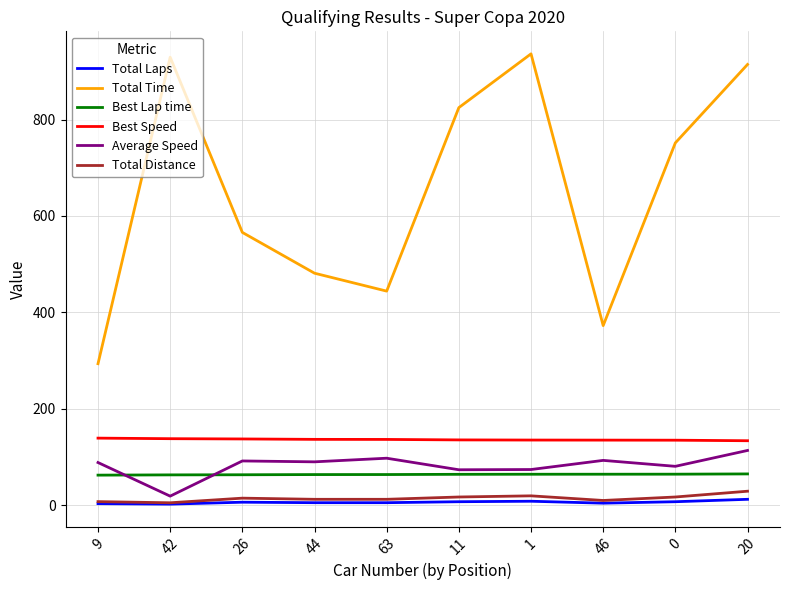

What is the maximum value for Total Distance?

28.8